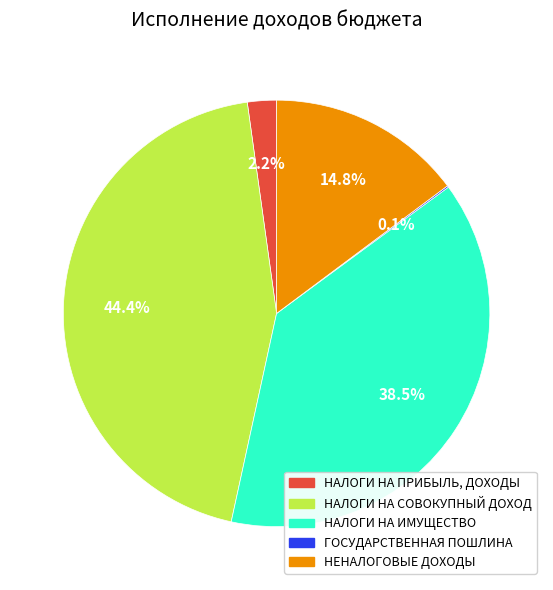

What is the largest slice in the pie chart?

НАЛОГИ НА СОВОКУПНЫЙ ДОХОД